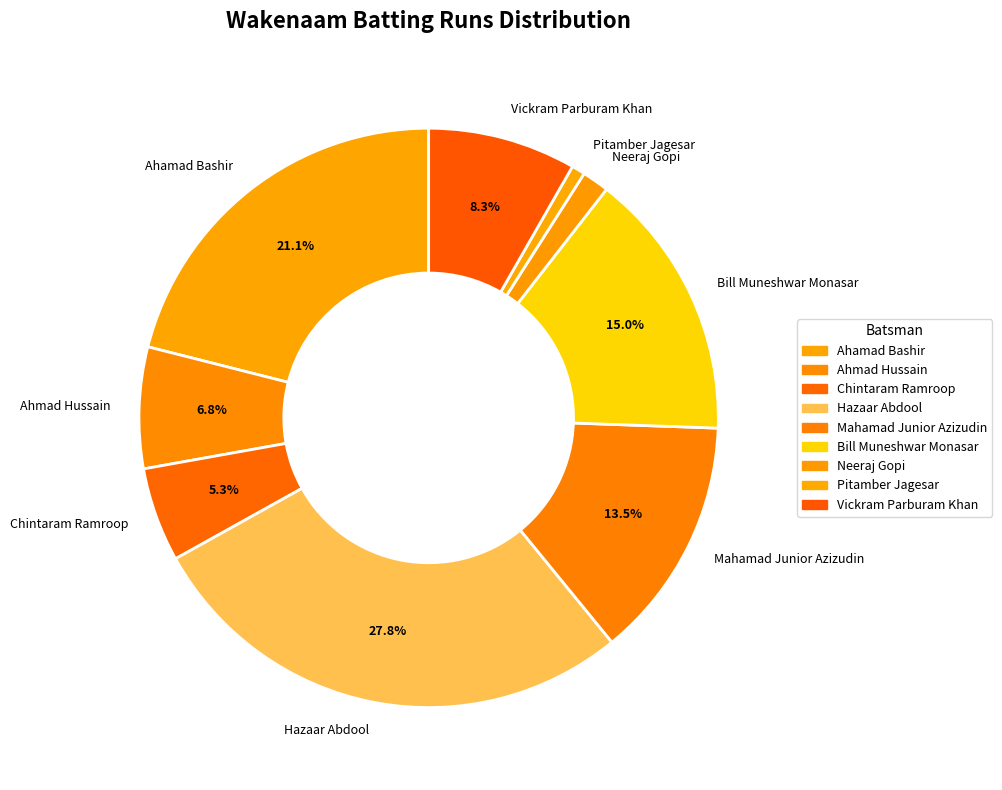

Approximately how many times larger is the value at Ahamad Bashir compared to Chintaram Ramroop?

4.0